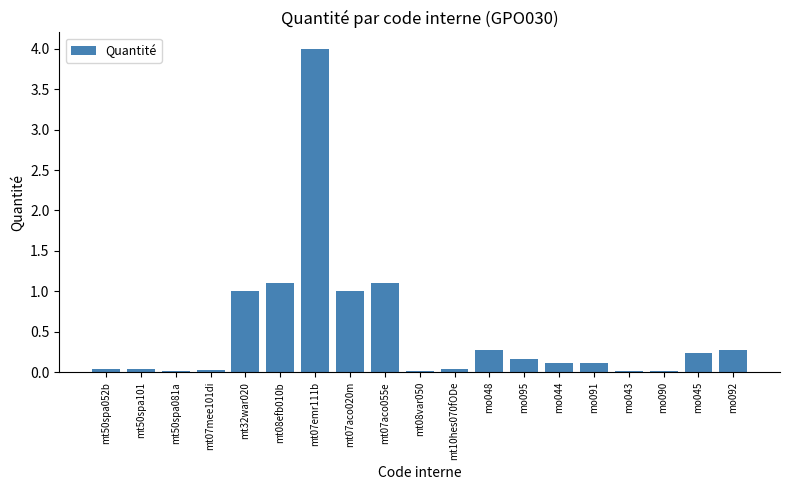

What is the difference between the second highest and minimum values?

1.1